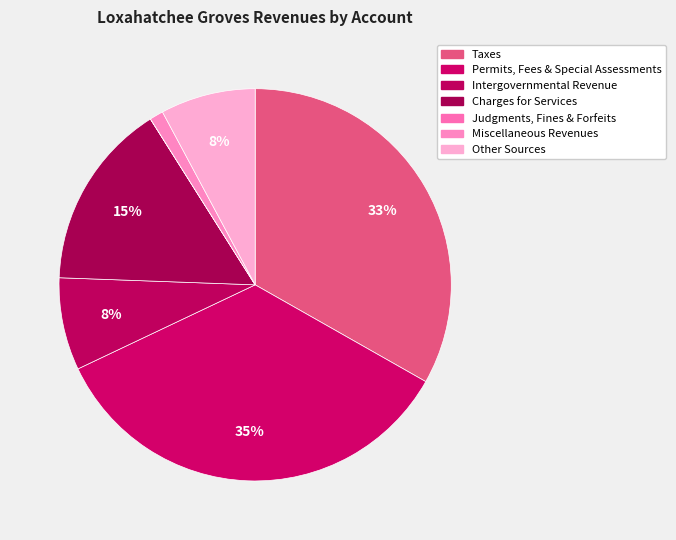

The Intergovernmental Revenue slice represents 13% of the pie. True or false?

False